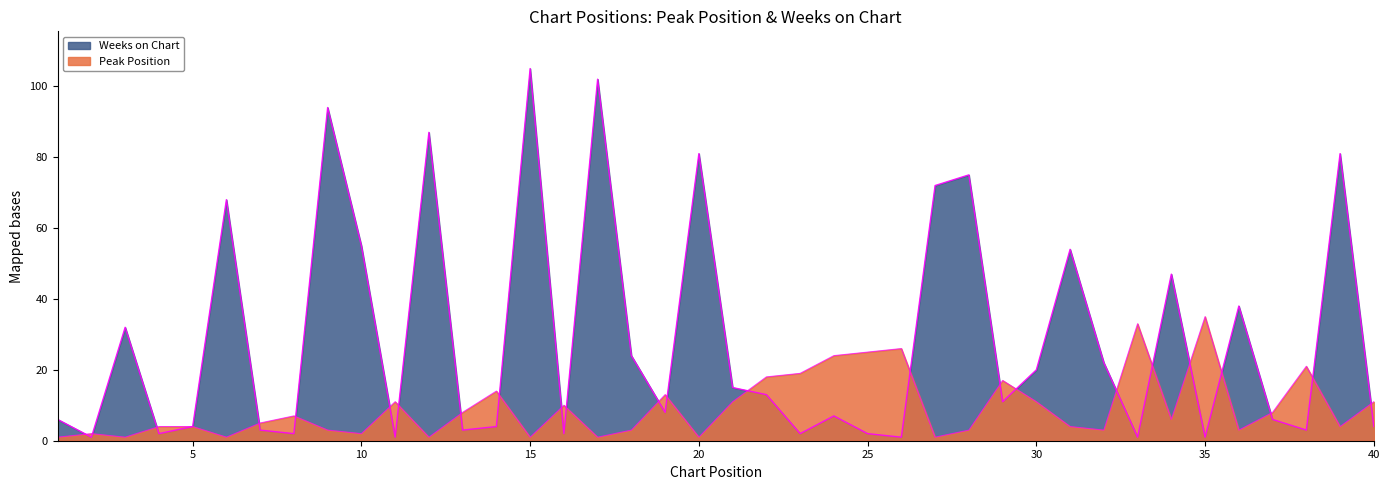

What is the difference between the highest and lowest values at 38?

18